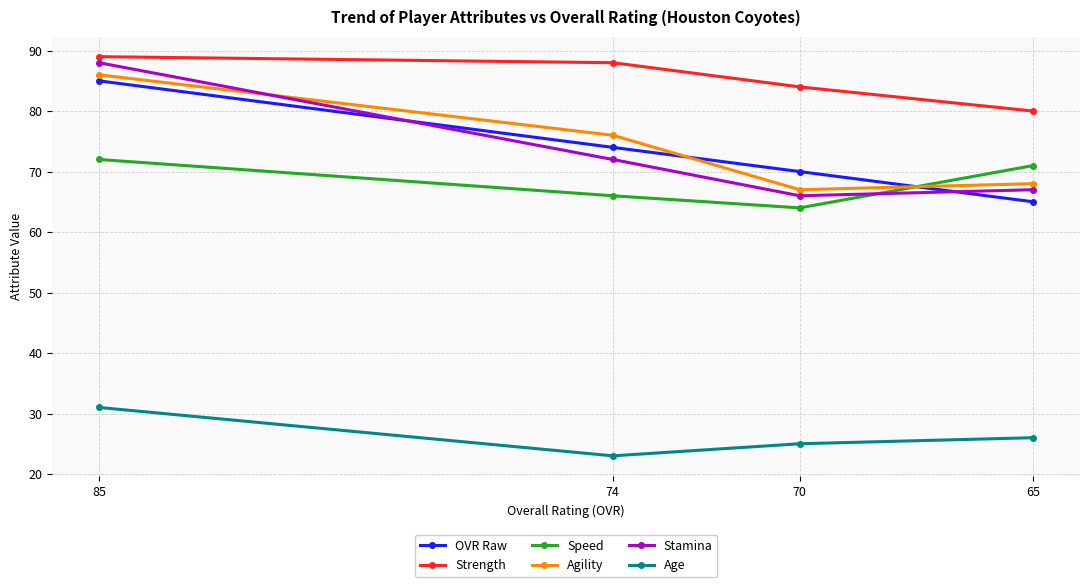

What is the sum of all Strength values?

341